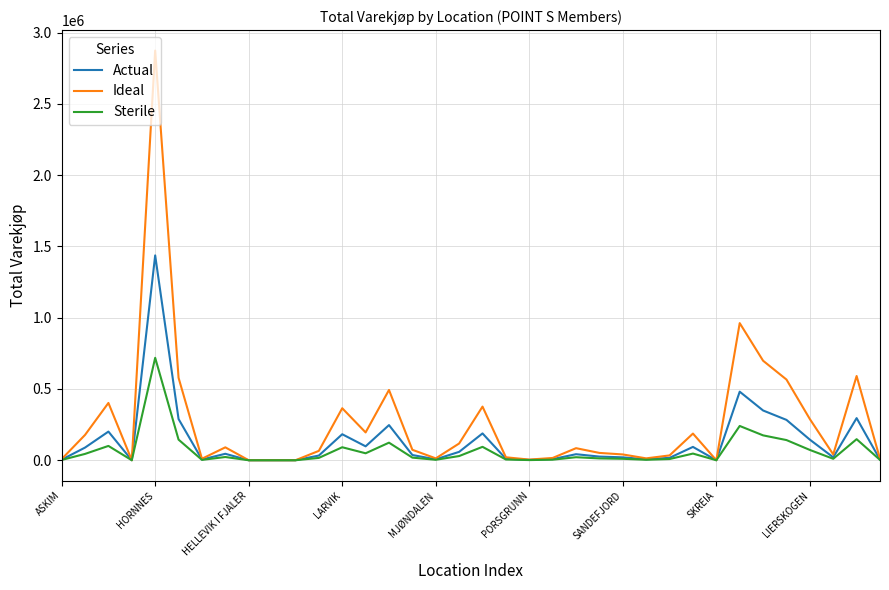

What is the maximum value for Ideal?

2874205.4